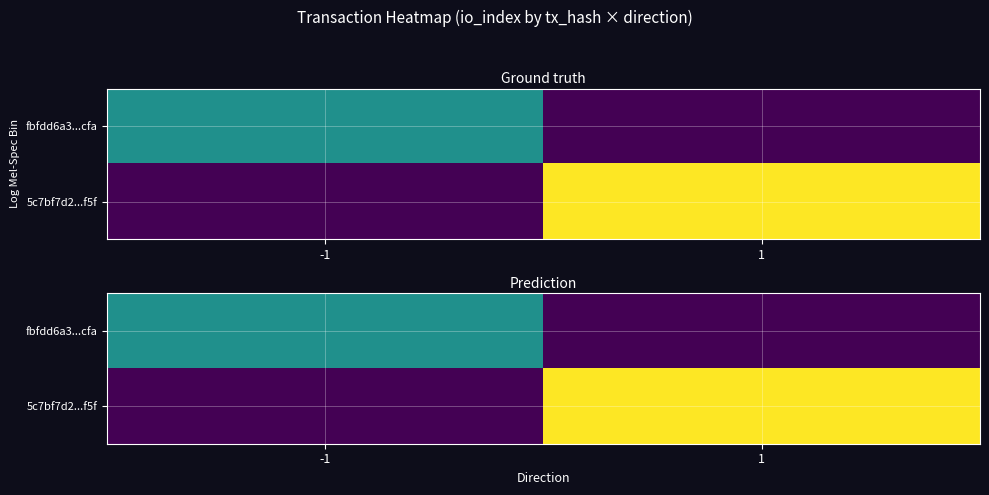

How many positive values does the 5c7bf7d2...f5f series have?

1